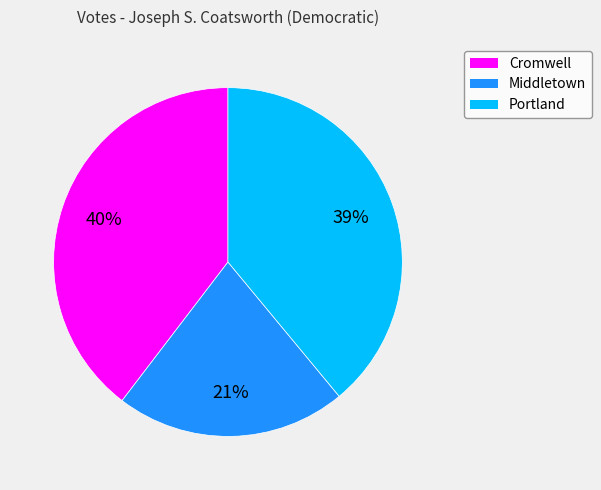

To the nearest percent, what is the average slice percentage?

33%